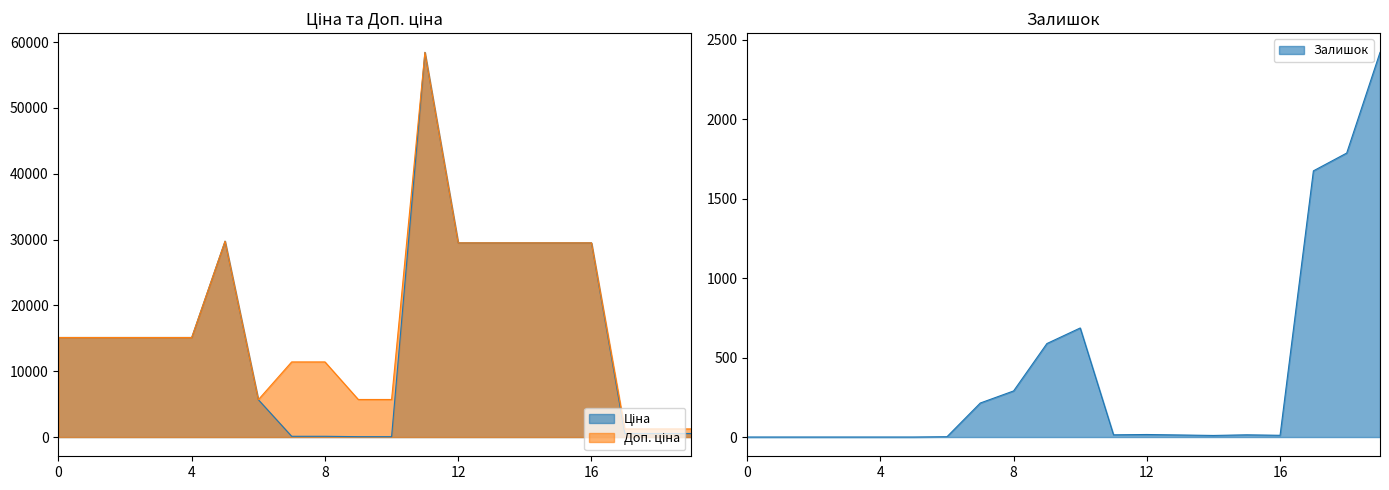

After their last crossing, which series has the higher values: Ціна or Залишок?

Залишок